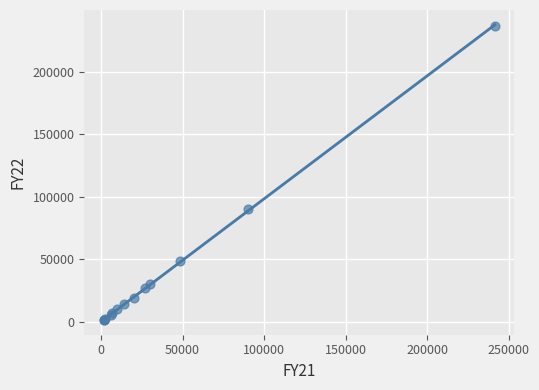

What Y value in the scatter plot is closest to 119214?

90000.0